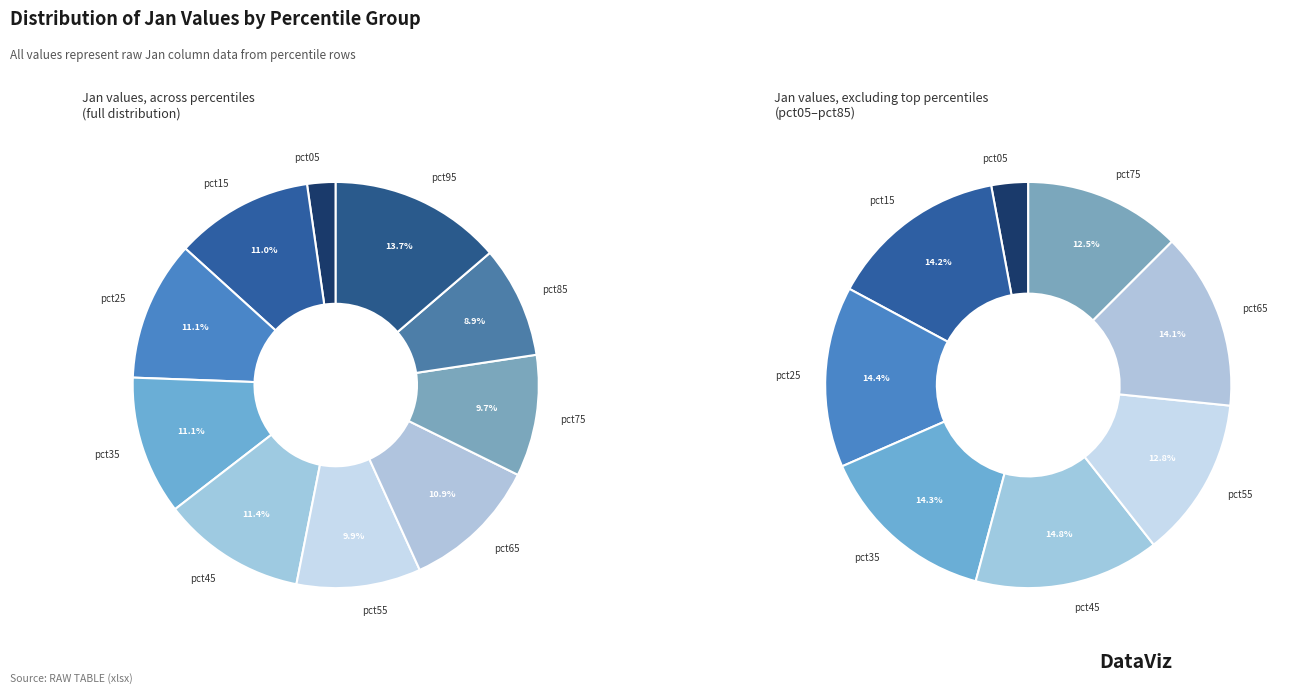

How many slices are in this pie chart?

10